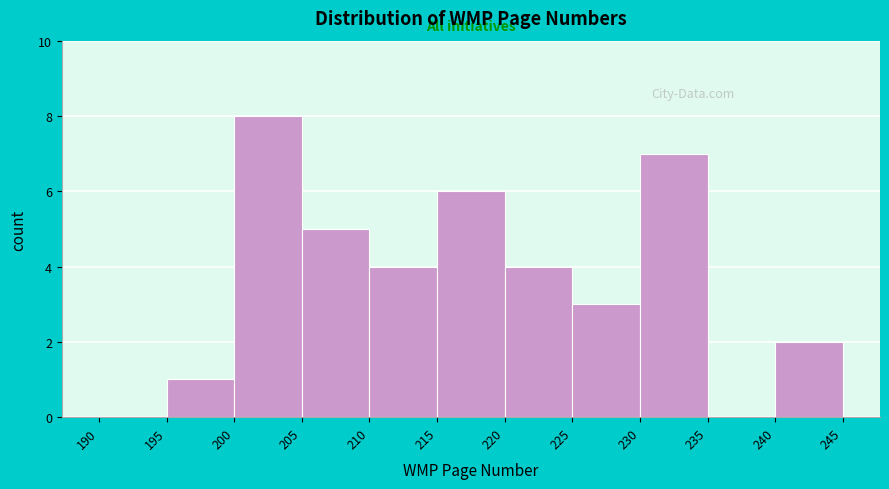

Over which range of the x-axis is the bar tallest?

200 to 205